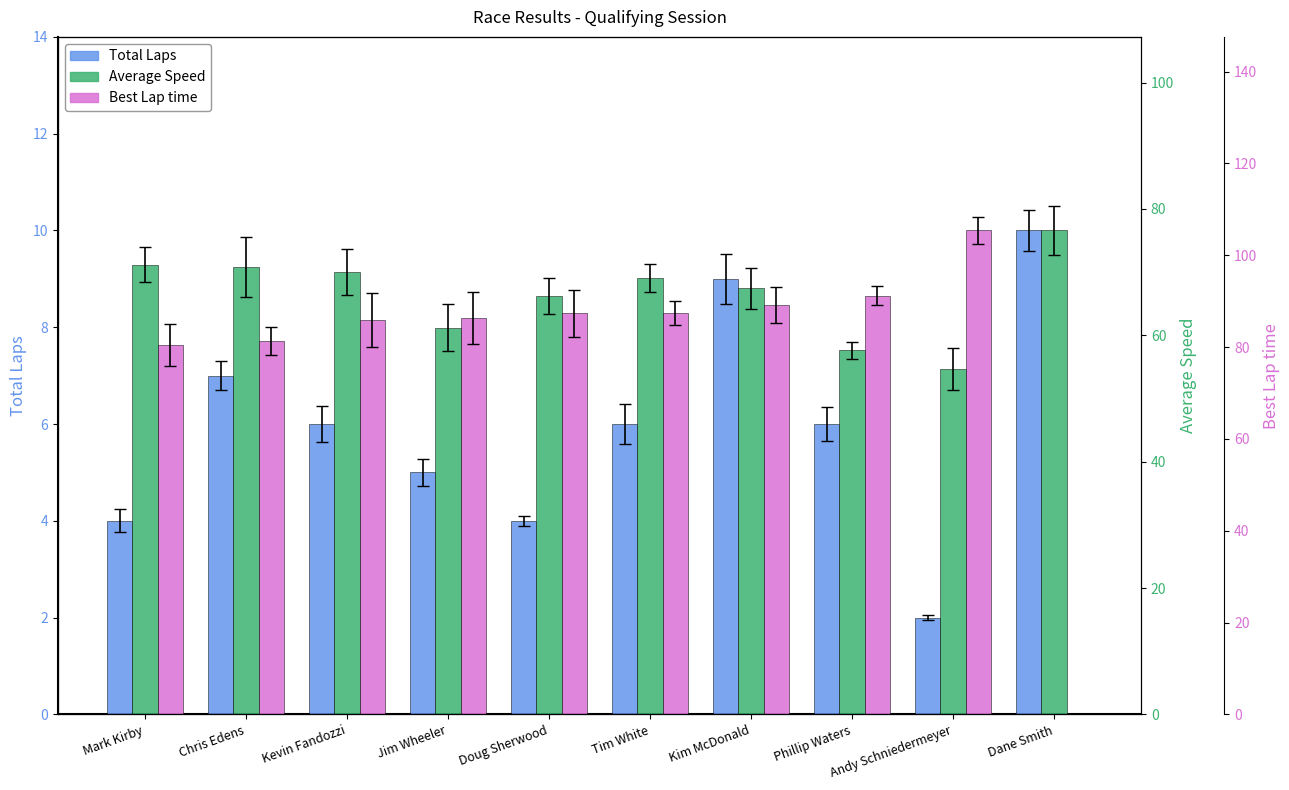

The value of Best Lap time at Doug Sherwood is 87.4. True or false?

True